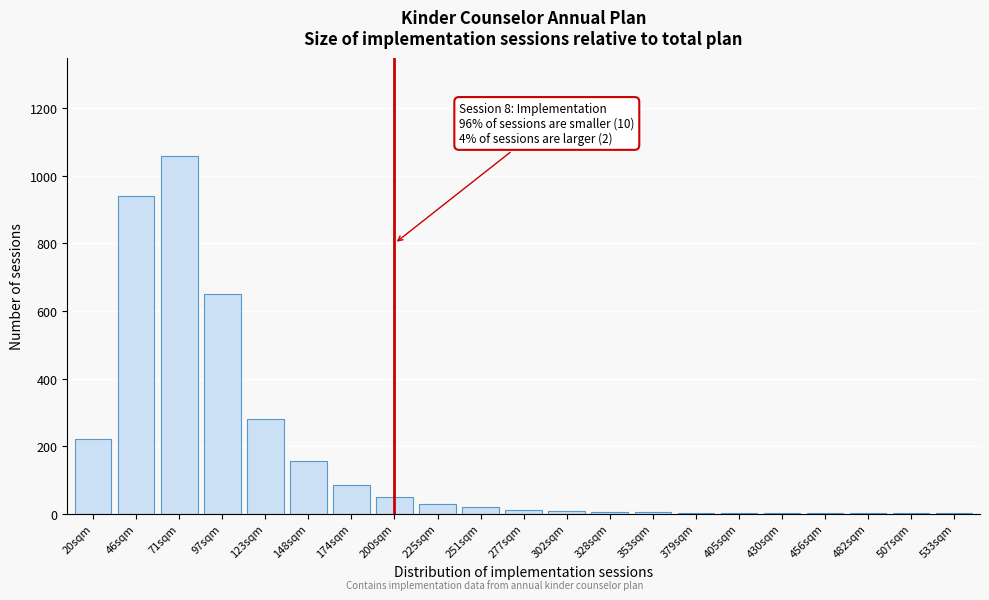

What is the maximum value shown in the chart?

1060